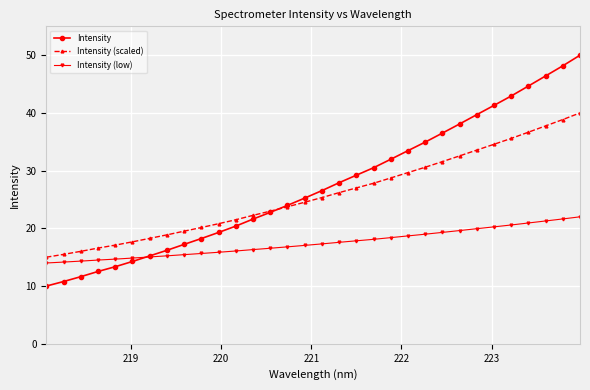

What is the value of the Intensity (low) point at the 15th from the left?

16.8